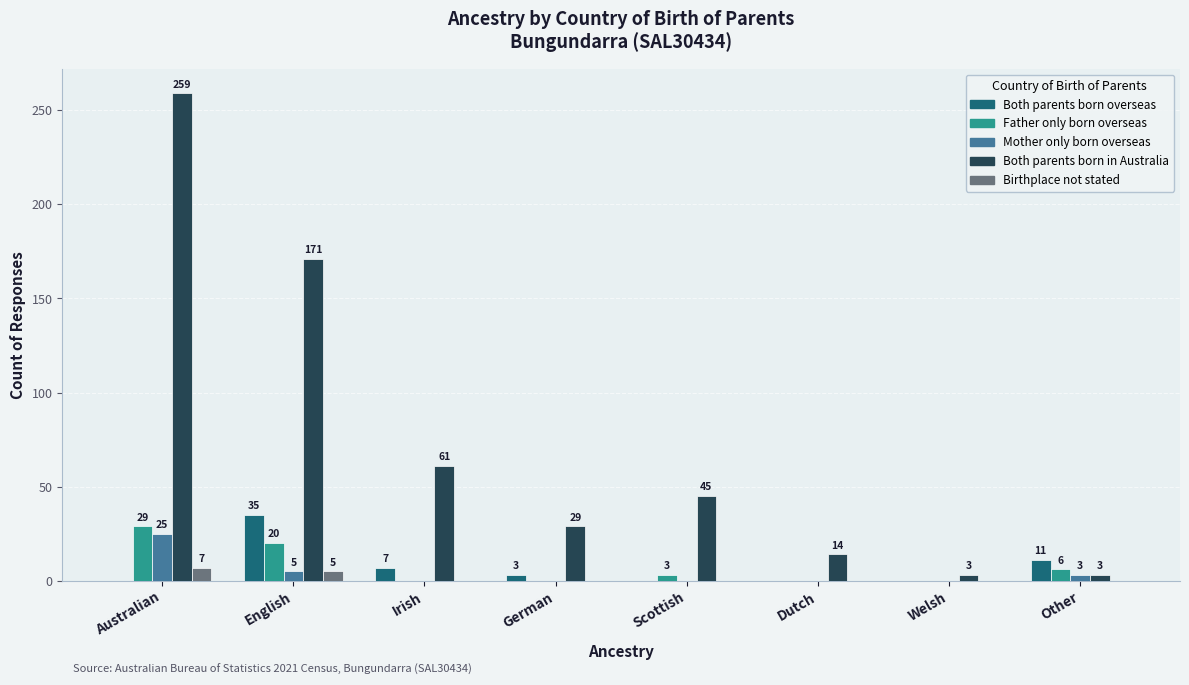

Read the Both parents born in Australia value at German.

29